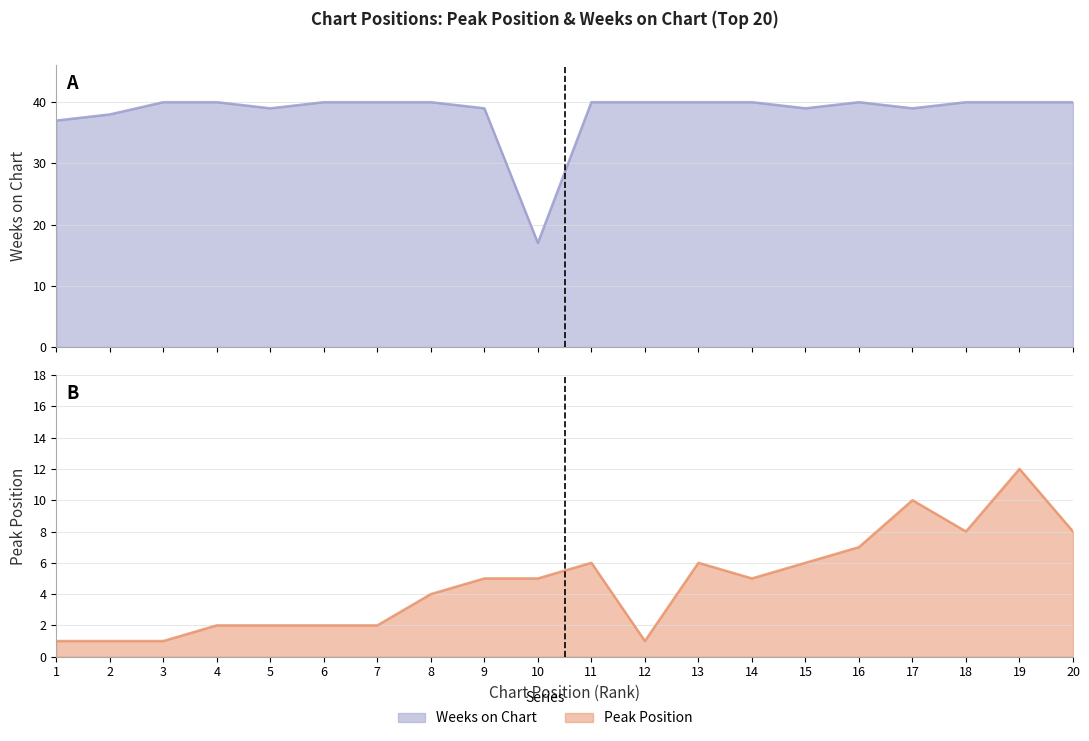

Where does the Peak Position series first go above 5?

11